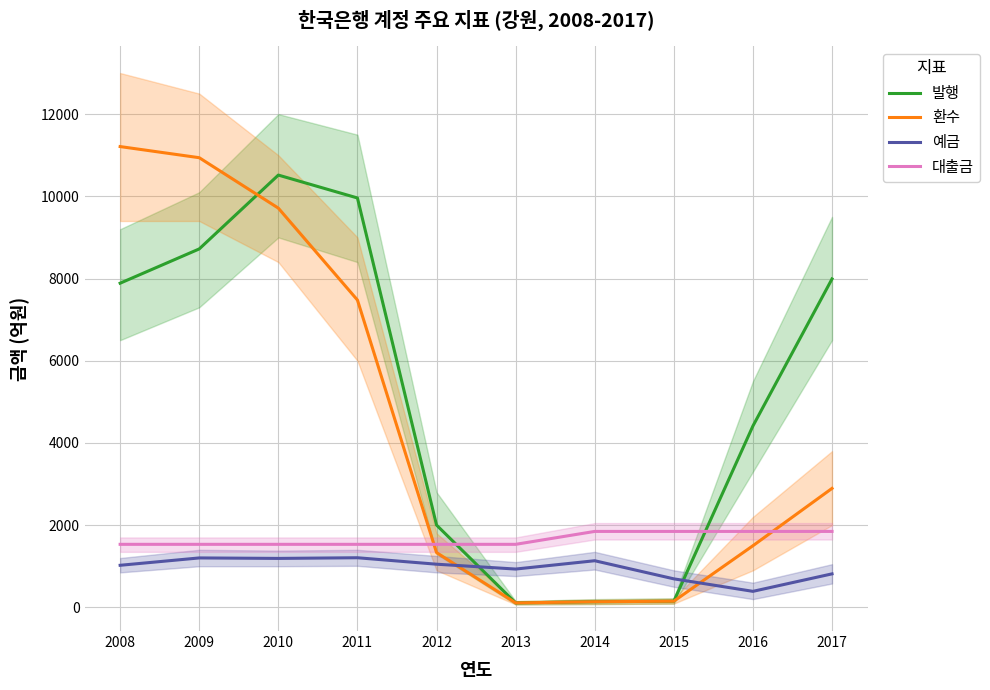

What is the total value across all series at 2012?

5916.1